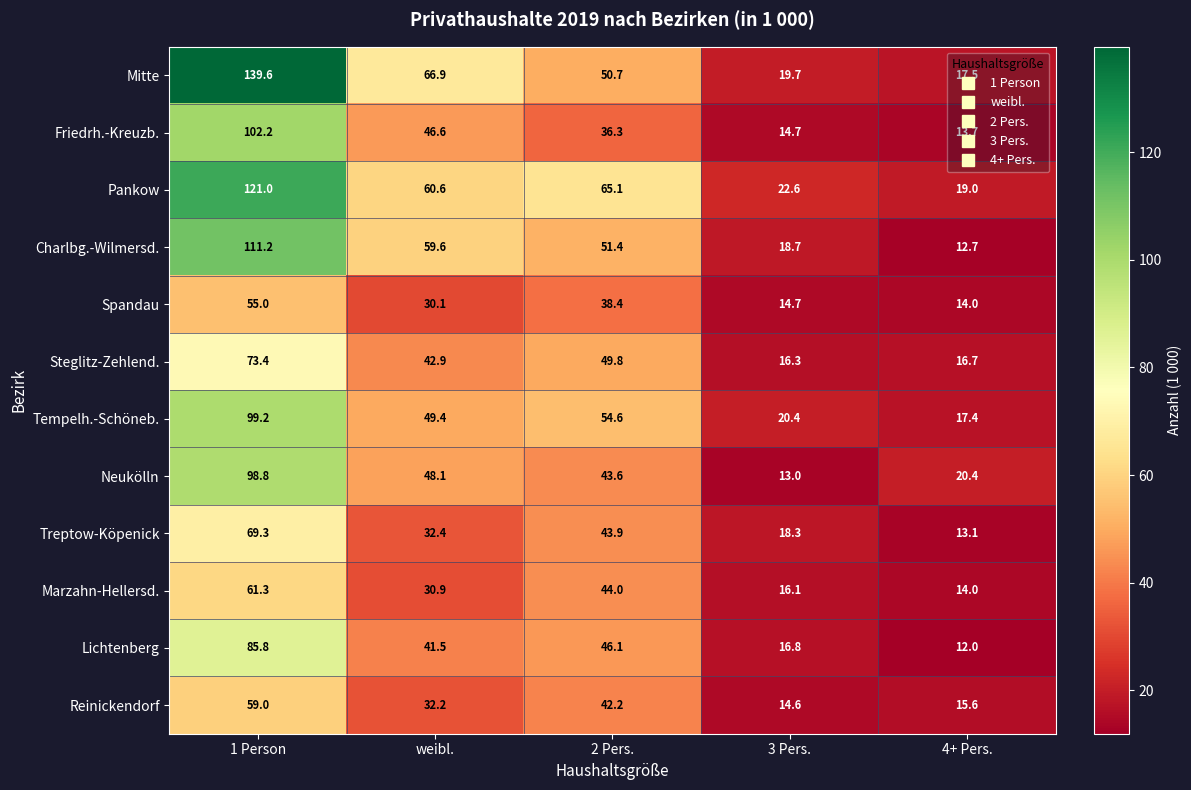

Which label corresponds to the largest value in the chart?

1 Person